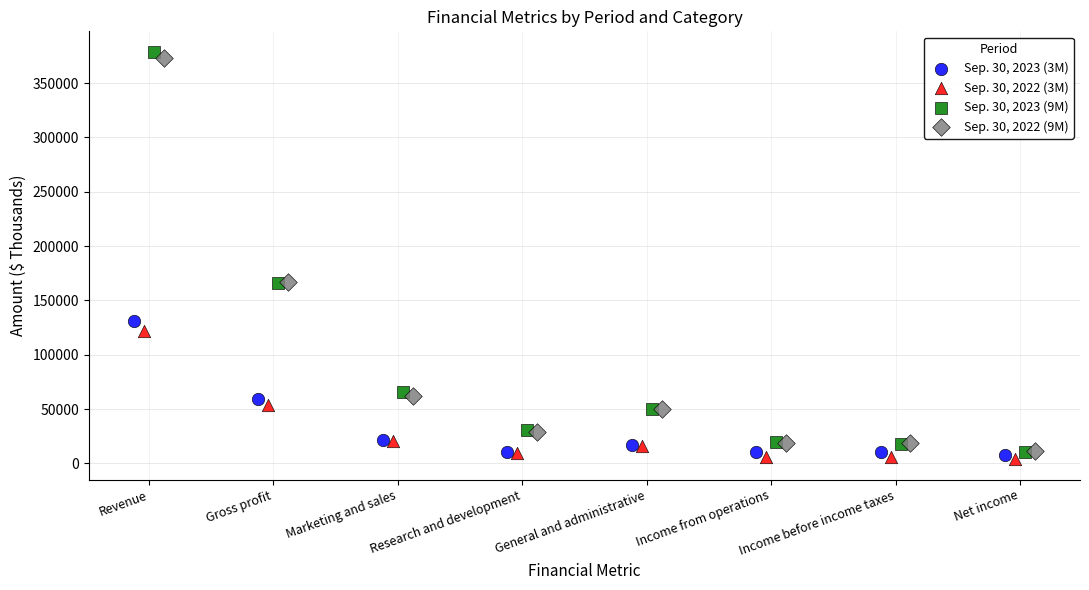

Which series reaches the minimum Y coordinate?

Sep. 30, 2022 (3M)